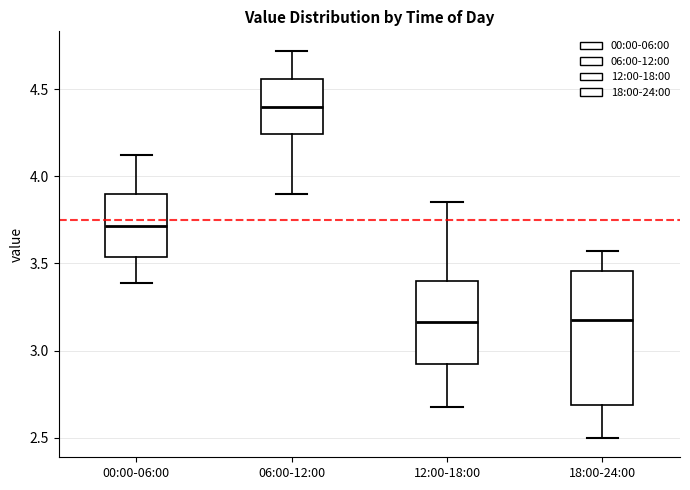

Reading left to right, transcribe this box plot: for each box, give where its median line is, the range the box spans, and where its two whiskers end, as read against the y-axis. The values are not printed on the chart, so give them approximately, as read against the axis.

00:00-06:00: median 3.70, box 3.55 to 3.90, whiskers 3.40 to 4.10
06:00-12:00: median 4.40, box 4.25 to 4.55, whiskers 3.90 to 4.70
12:00-18:00: median 3.15, box 2.90 to 3.40, whiskers 2.70 to 3.85
18:00-24:00: median 3.20, box 2.70 to 3.45, whiskers 2.50 to 3.55